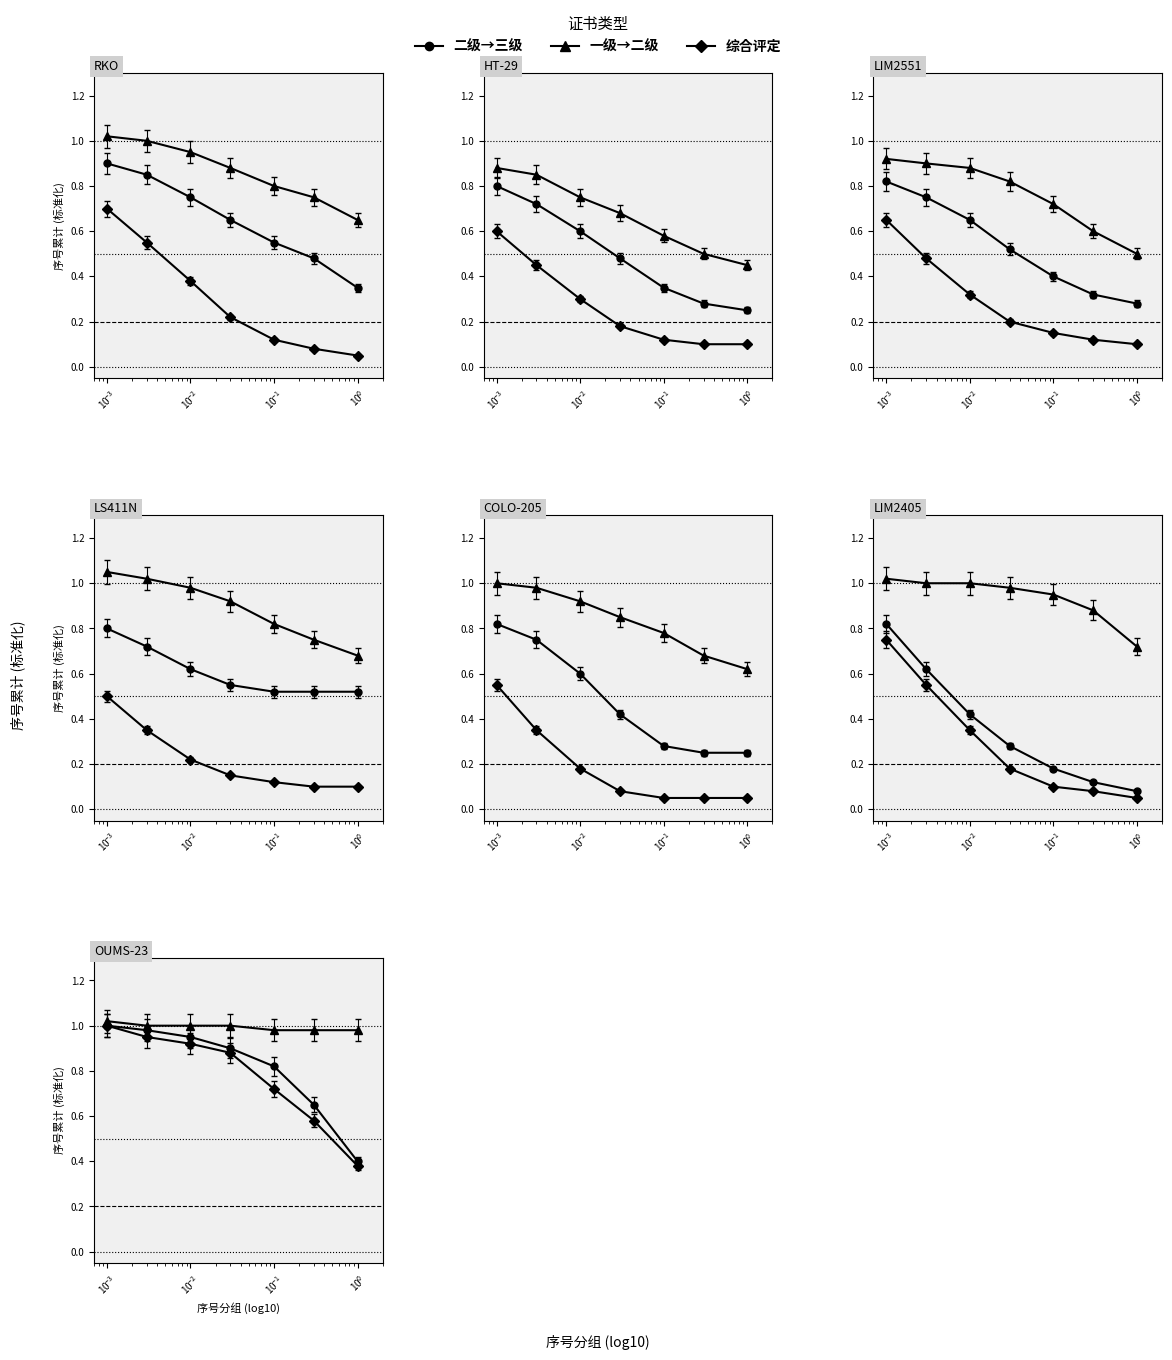

True or false: 晋升级别 has more than 2 interior local peaks.

False